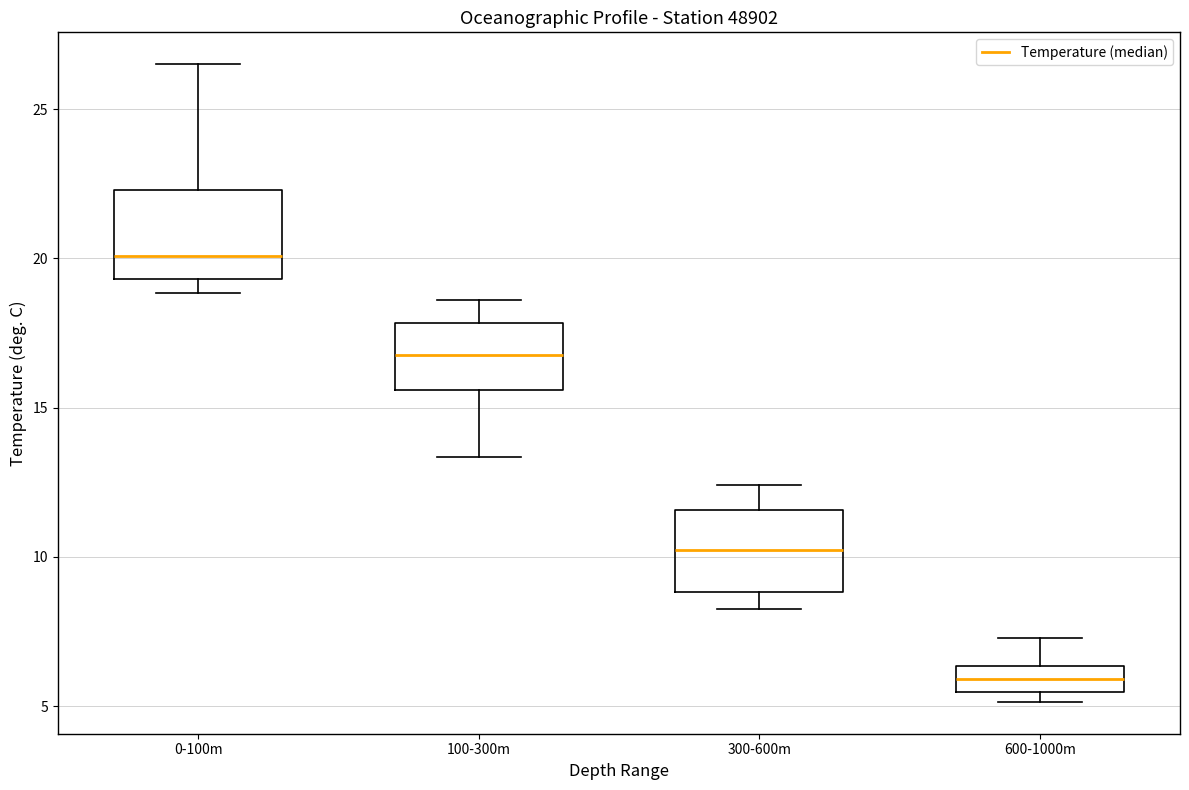

Where is the lower edge of the box for 300-600m on the y-axis? The values are not printed on the chart, so give them approximately, as read against the axis.

9.0